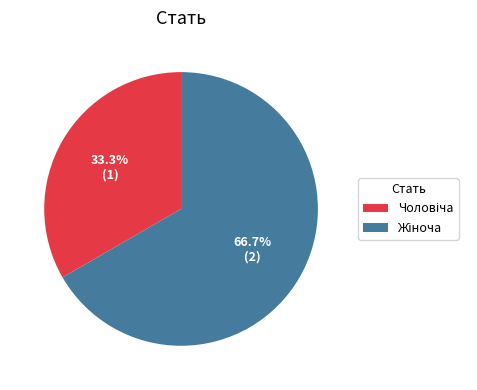

Does any single category account for the majority?

Yes